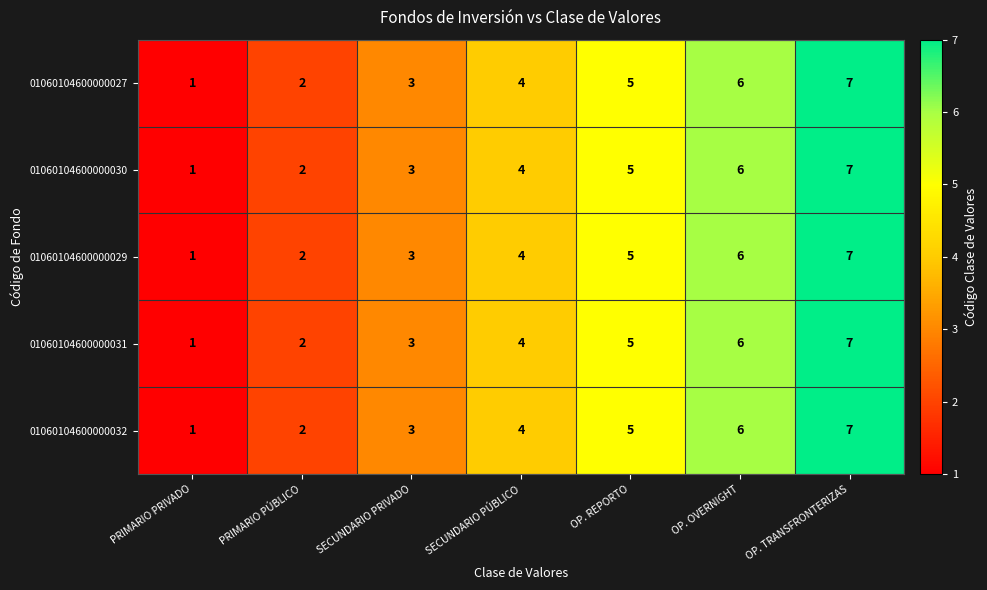

How many categories are shown in the chart?

7